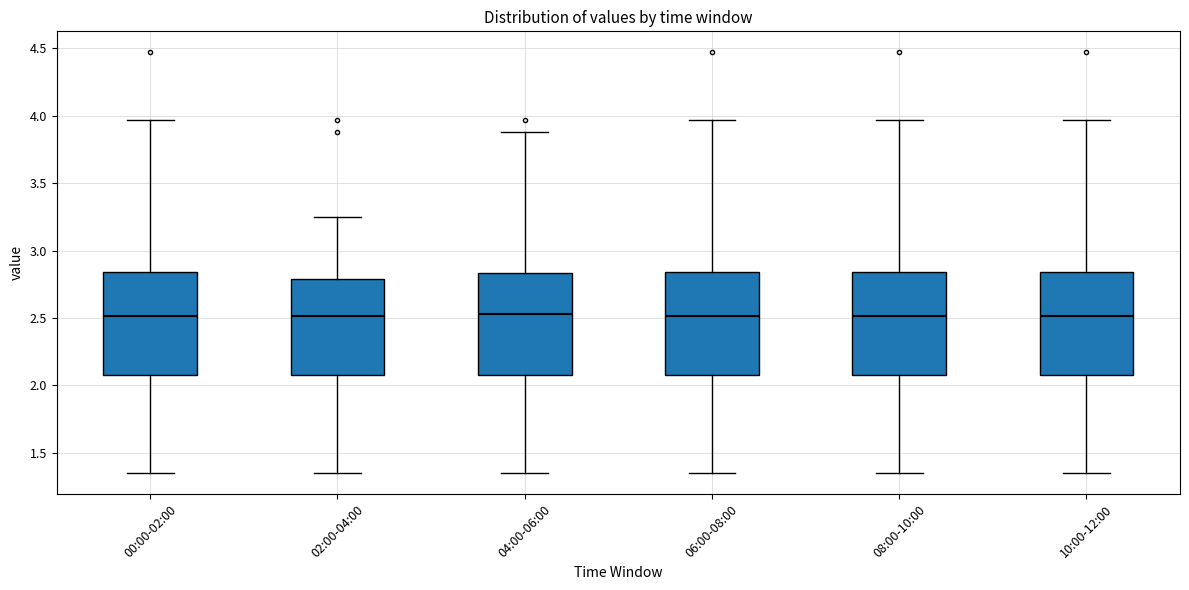

Where does the upper whisker of the box for 04:00-06:00 end on the y-axis? The values are not printed on the chart, so give them approximately, as read against the axis.

3.90